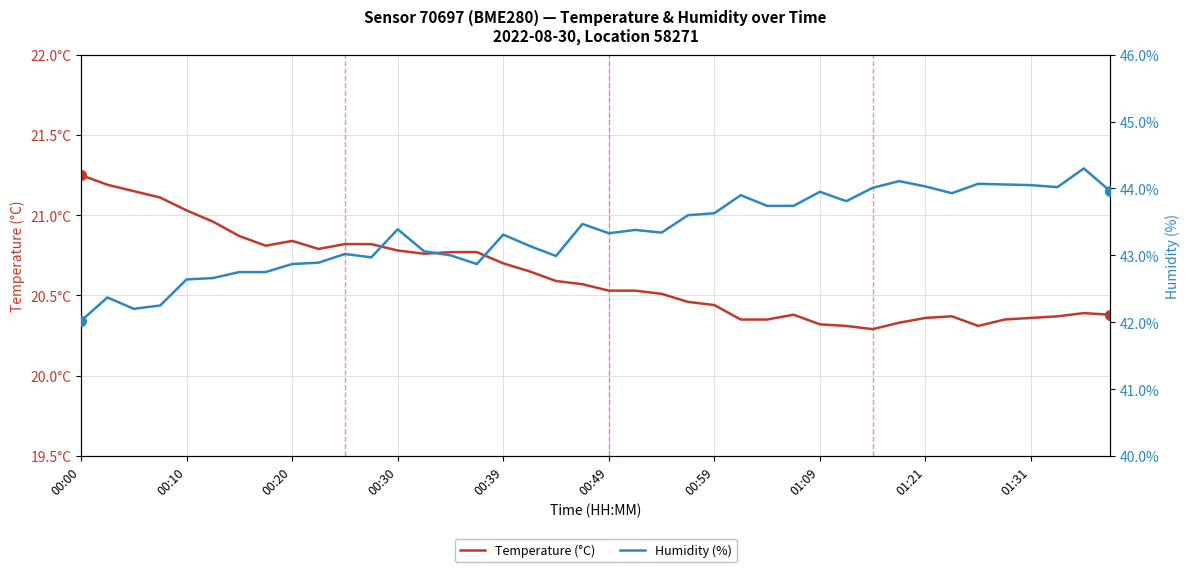

At how many categories does at least one series exceed 34?

40